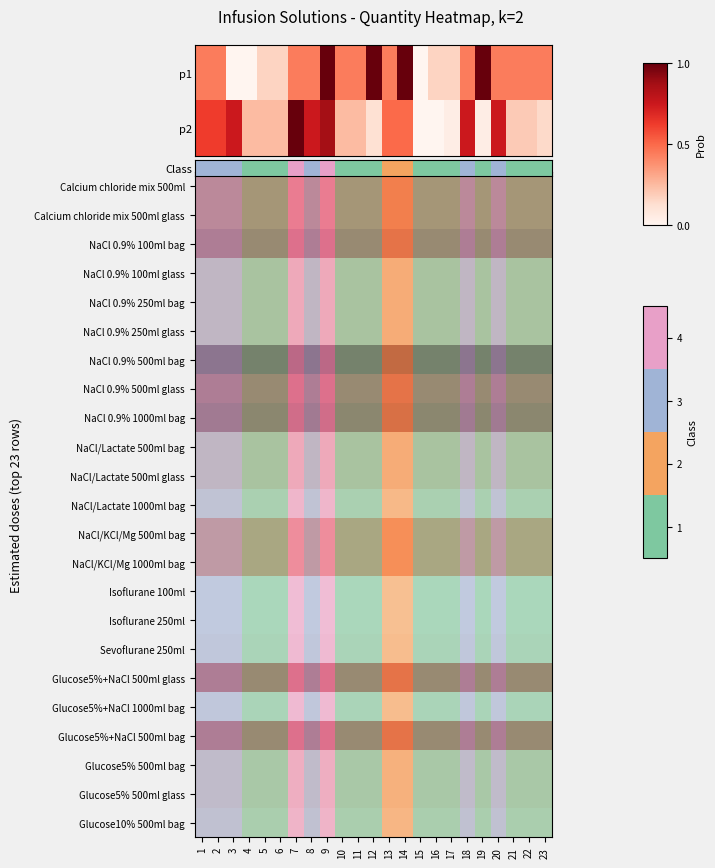

Which series has the largest range (max minus min)?

Class